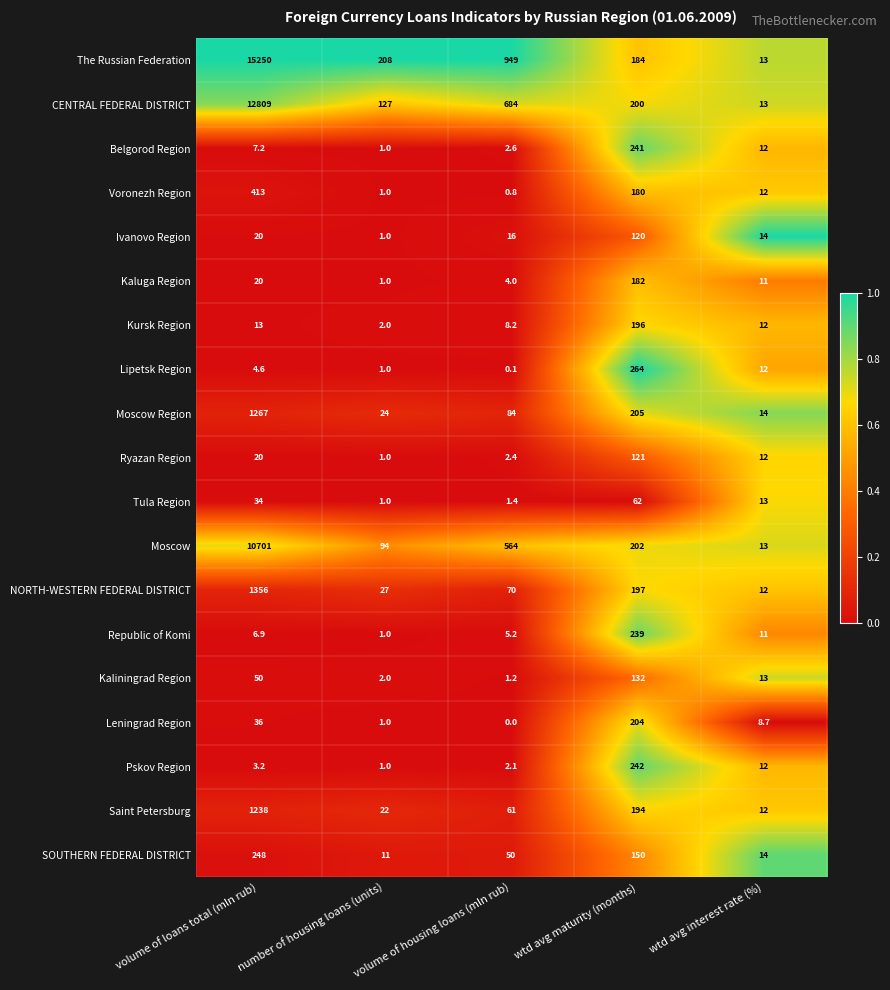

Which category has the highest value in the SOUTHERN FEDERAL DISTRICT series?

volume of loans total (mln rub)